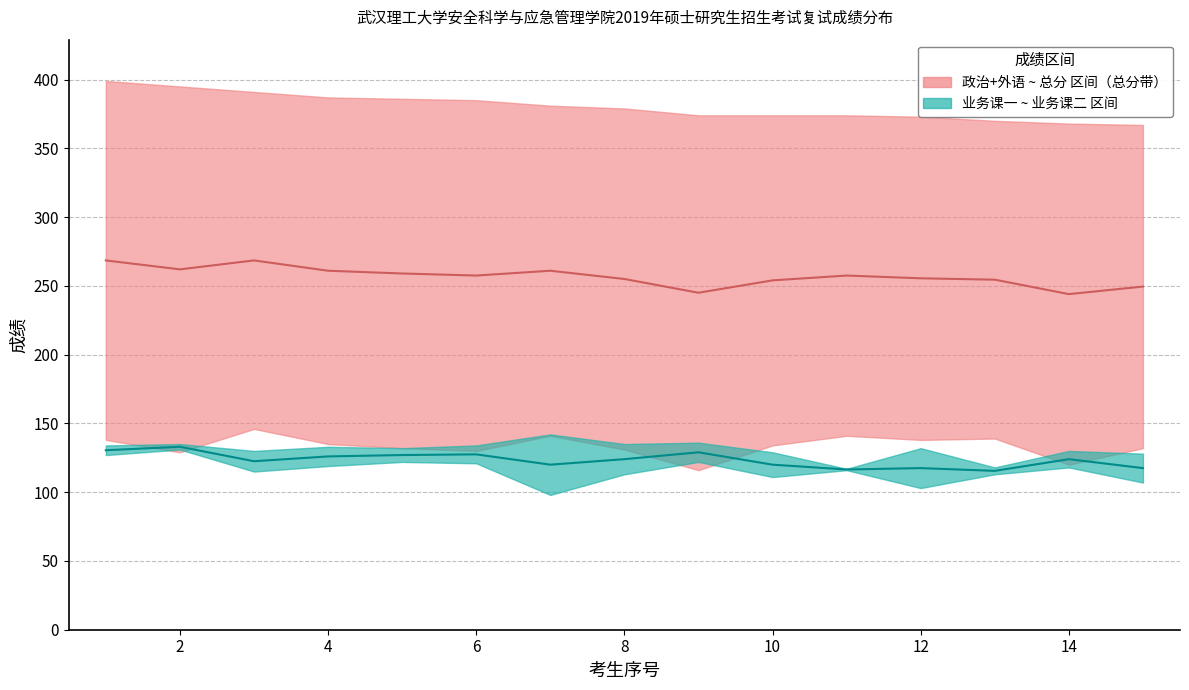

At how many categories does at least one series exceed 211?

15